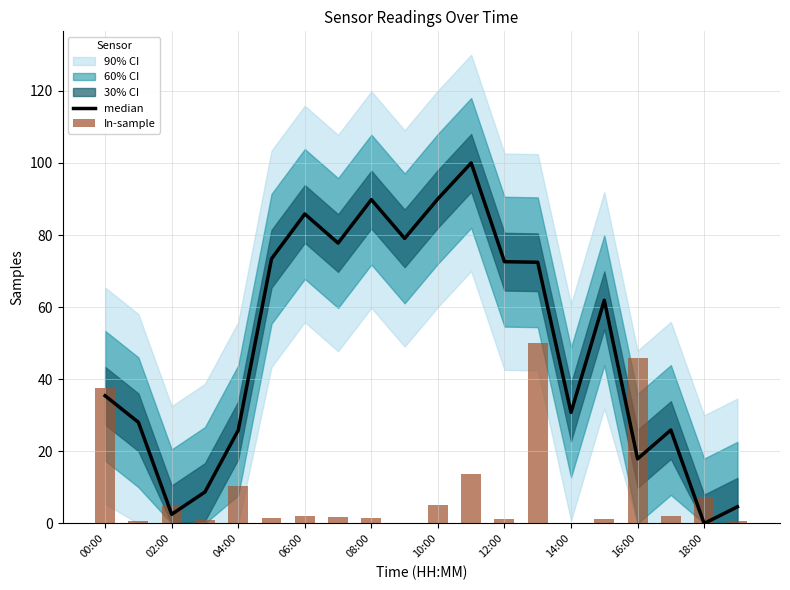

What is the average value of the In-sample series?

9.4